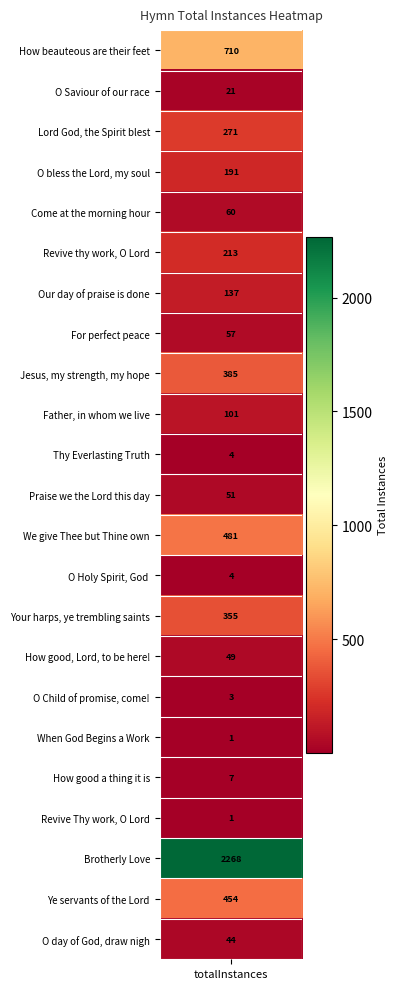

Reading left to right, list all the values displayed in this chart.

How beauteous are their feet=710	O Saviour of our race=21	Lord God, the Spirit blest=271	O bless the Lord, my soul=191	Come at the morning hour=60	Revive thy work, O Lord=213	Our day of praise is done=137	For perfect peace=57	Jesus, my strength, my hope=385	Father, in whom we live=101	Thy Everlasting Truth=4	Praise we the Lord this day=51	We give Thee but Thine own=481	O Holy Spirit, God =4	Your harps, ye trembling saints=355	How good, Lord, to be here!=49	O Child of promise, come!=3	When God Begins a Work=1	How good a thing it is=7	Revive Thy work, O Lord=1	Brotherly Love=2268	Ye servants of the Lord=454	O day of God, draw nigh=44